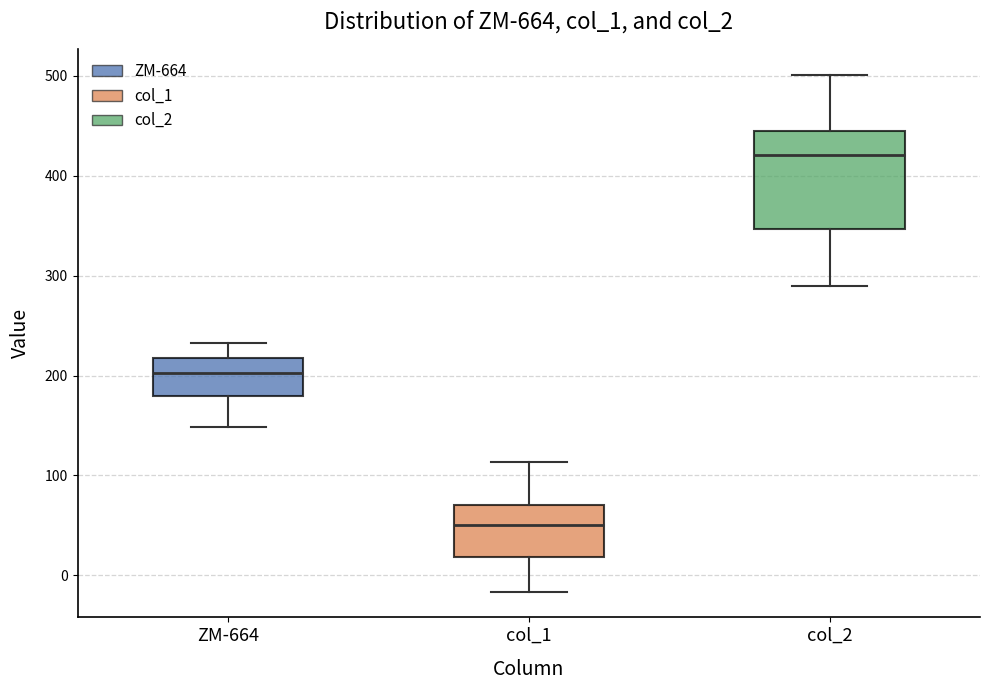

Reading left to right, read every box against the y-axis: the position of its median line, the range the box covers, and the ends of its whiskers. The values are not printed on the chart, so give them approximately, as read against the axis.

ZM-664: median 200, box 180 to 220, whiskers 150 to 230
col_1: median 50, box 20 to 70, whiskers -20 to 110
col_2: median 420, box 350 to 450, whiskers 290 to 500